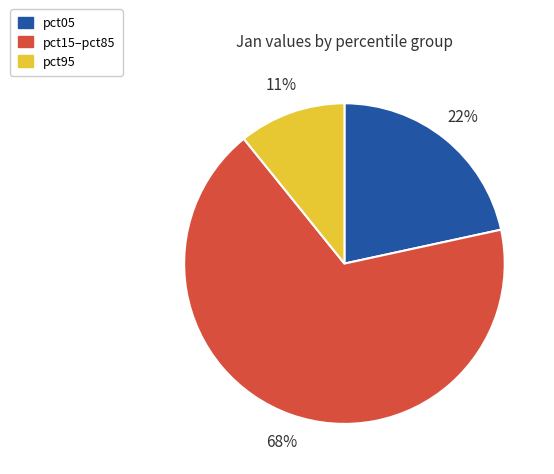

Count the number of slices in the pie.

3